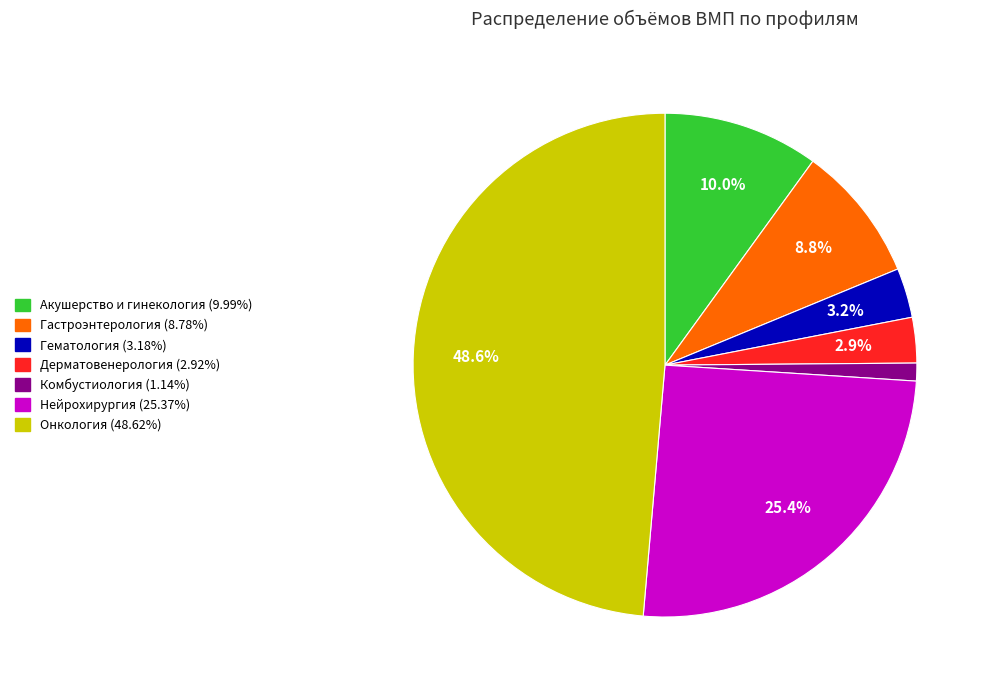

Is there a majority slice in this chart?

No